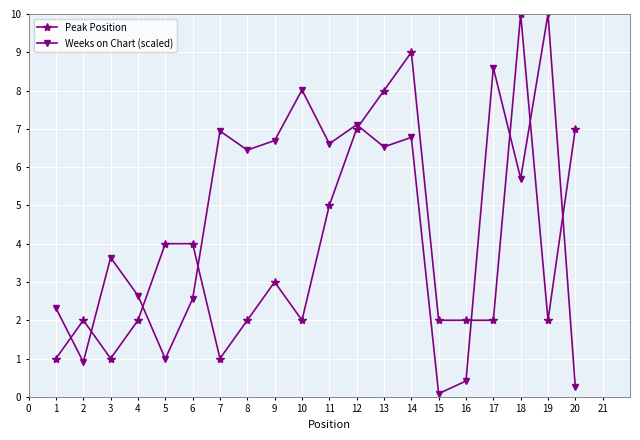

Which category has the highest value in the Weeks on Chart (scaled) series?

19